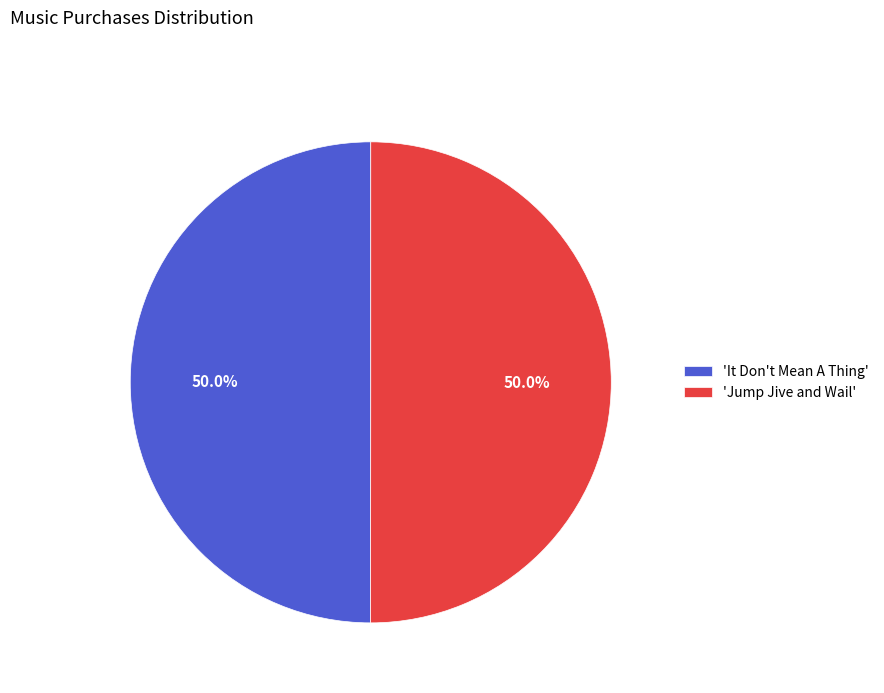

How much of the chart is everything except 'Jump Jive and Wail'?

50.0%